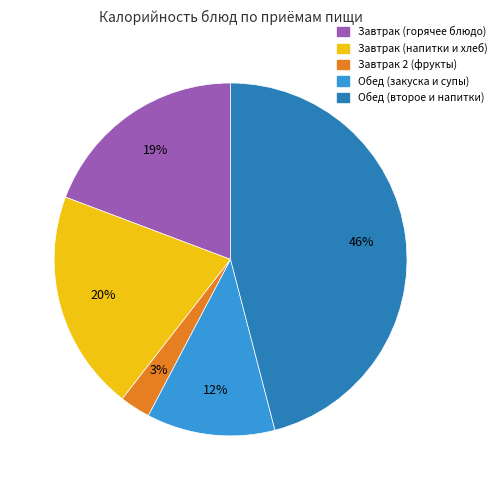

How many segments does this pie chart have?

5